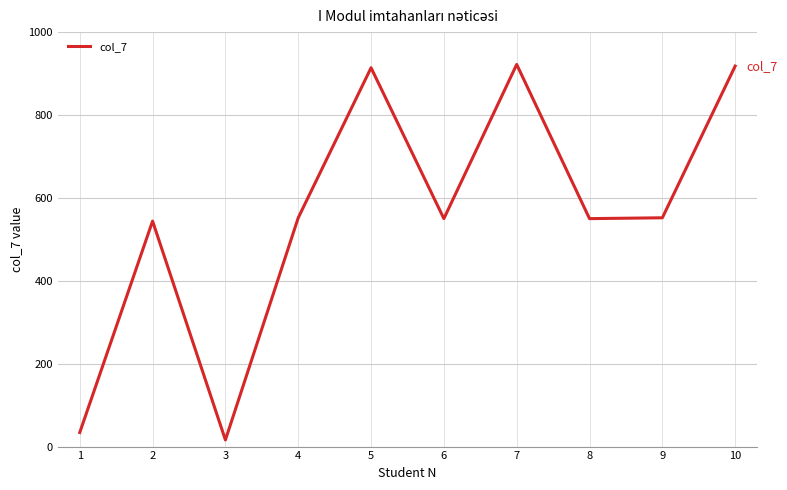

What is the greatest value displayed?

922